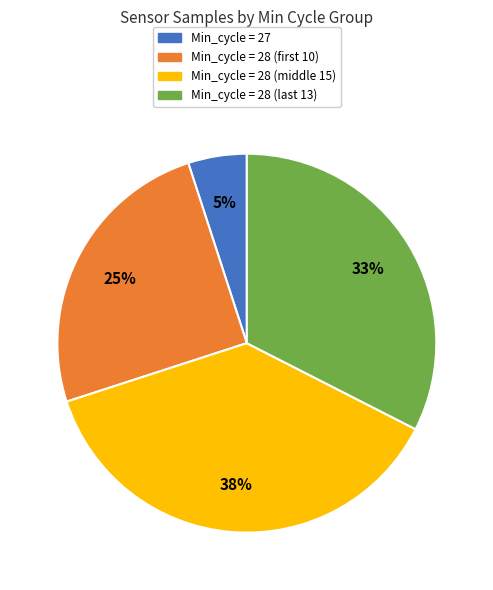

To the nearest percent, what percentage of the pie is Min_cycle = 27?

5%